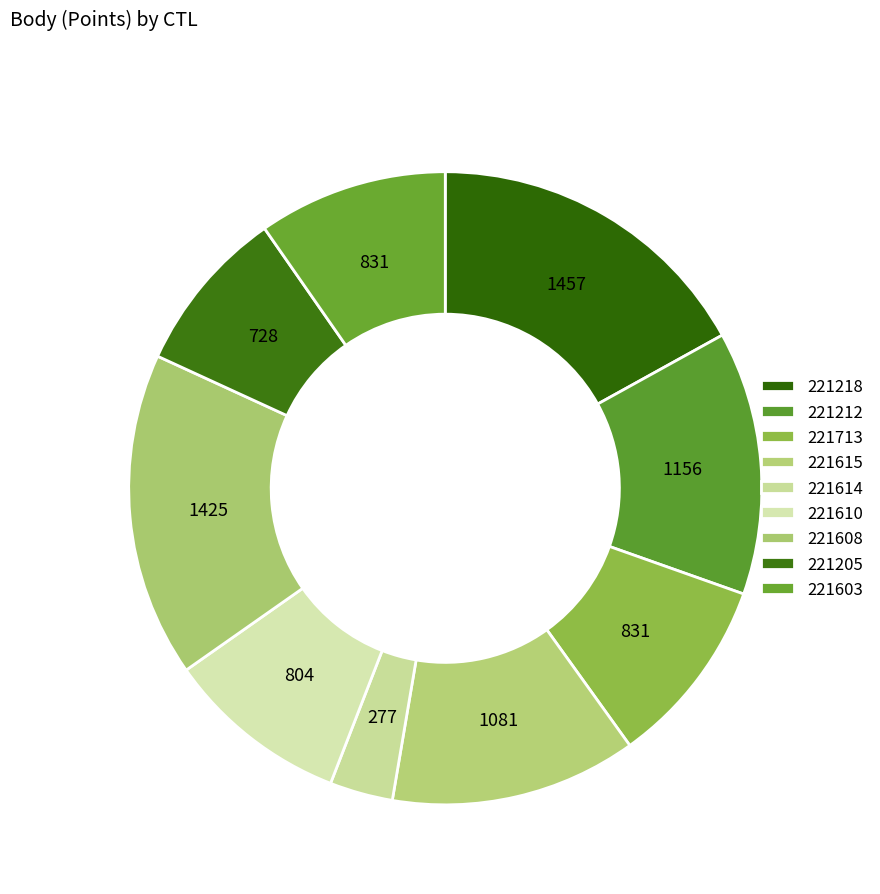

True or false: 221212 accounts for 13% of the total.

True